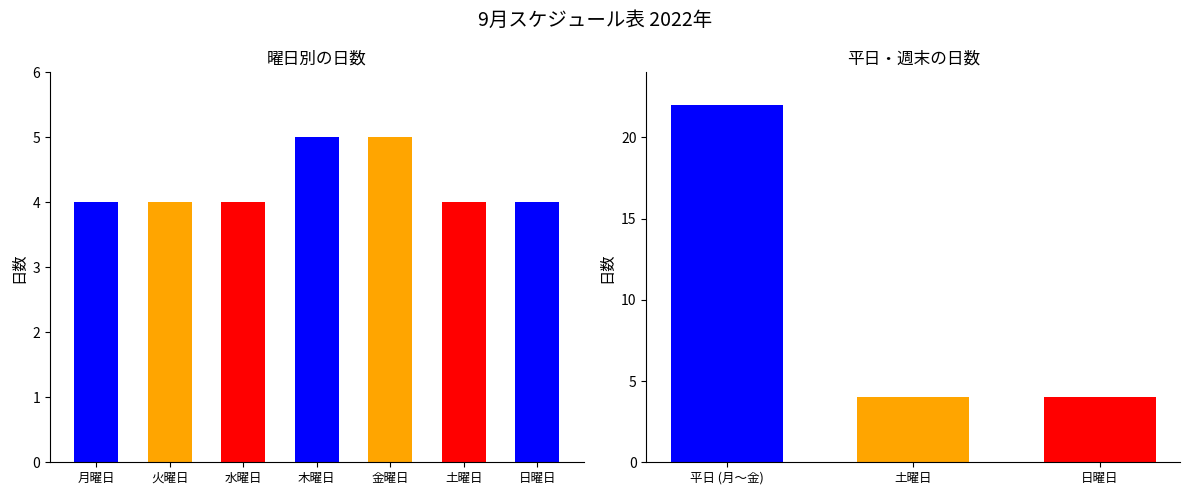

Which category has the lowest value across all series?

月曜日